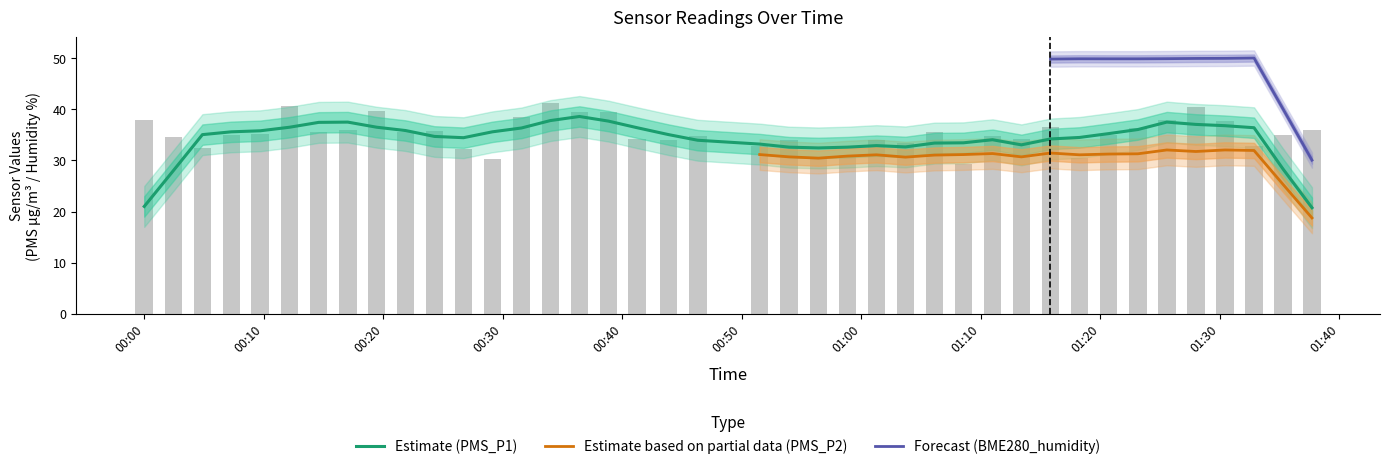

What is the difference between the highest and lowest values at 29?

35.3